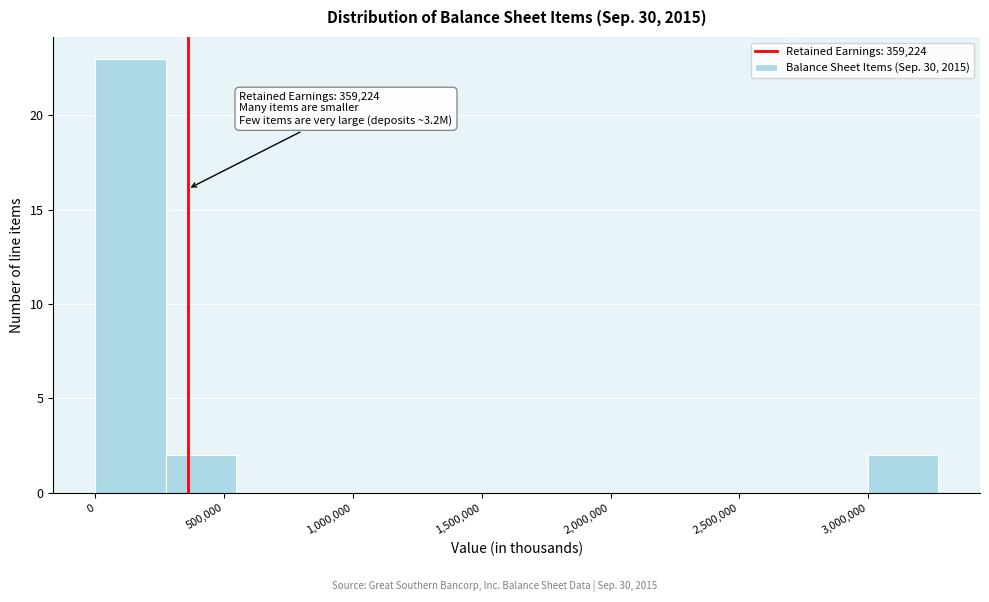

Over which range of the x-axis is the bar tallest?

0 to 250000